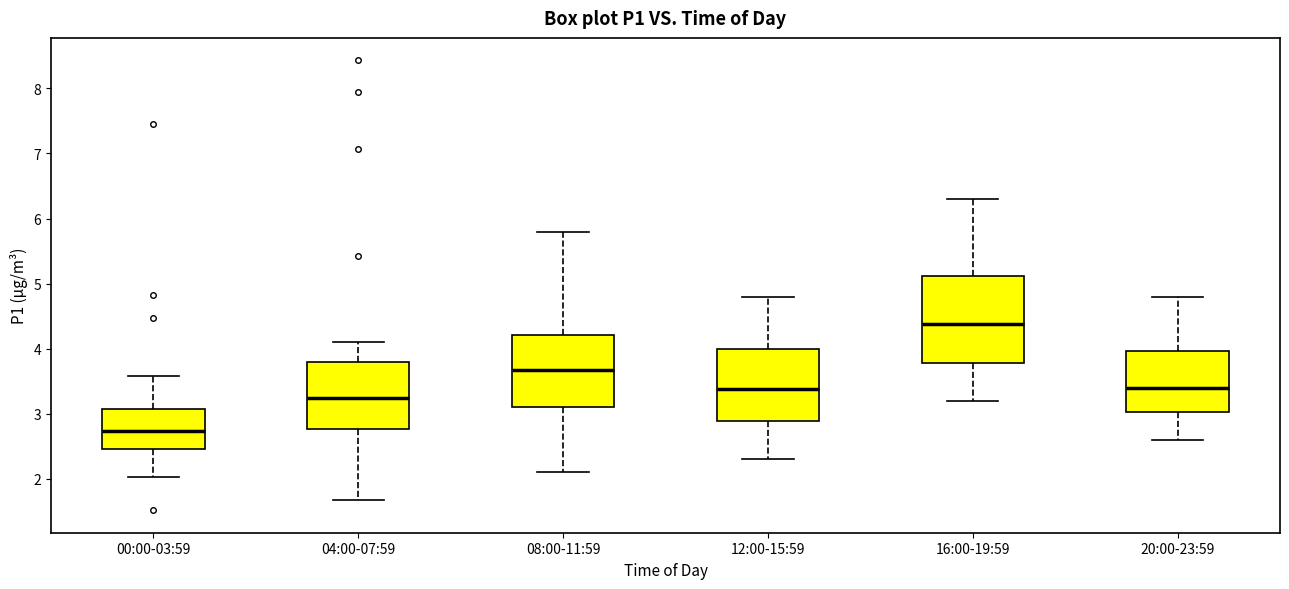

Where does the median line of the box for 20:00-23:59 sit on the y-axis? The values are not printed on the chart, so give them approximately, as read against the axis.

3.4